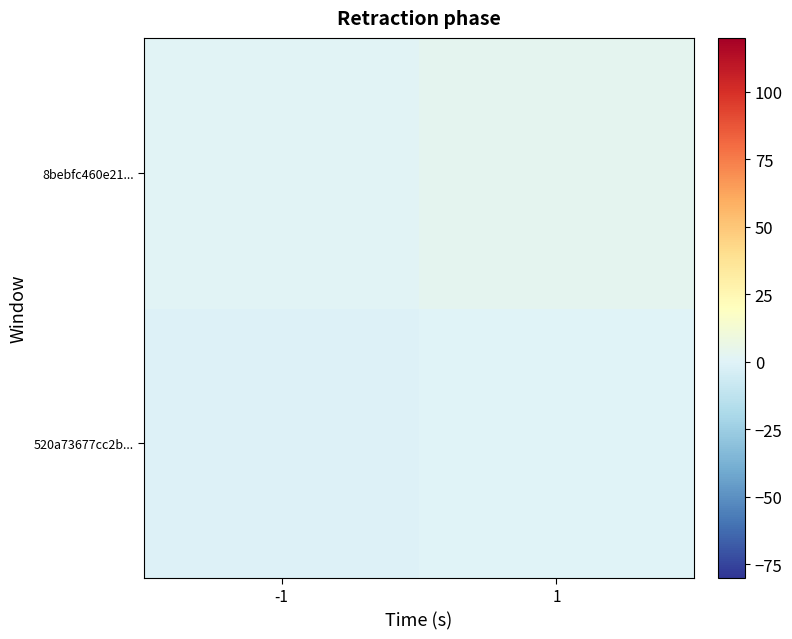

Reading left to right, transcribe all the data shown in this chart.

520a73677cc2b...: -1=-1	1=0
8bebfc460e21...: -1=1	1=3